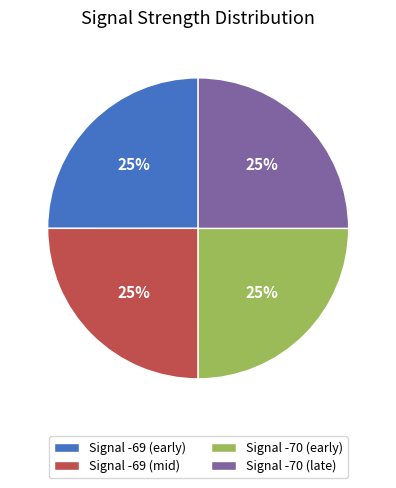

To the nearest percent, what is the combined percentage of Signal -70 (early) and Signal -69 (early)?

50%